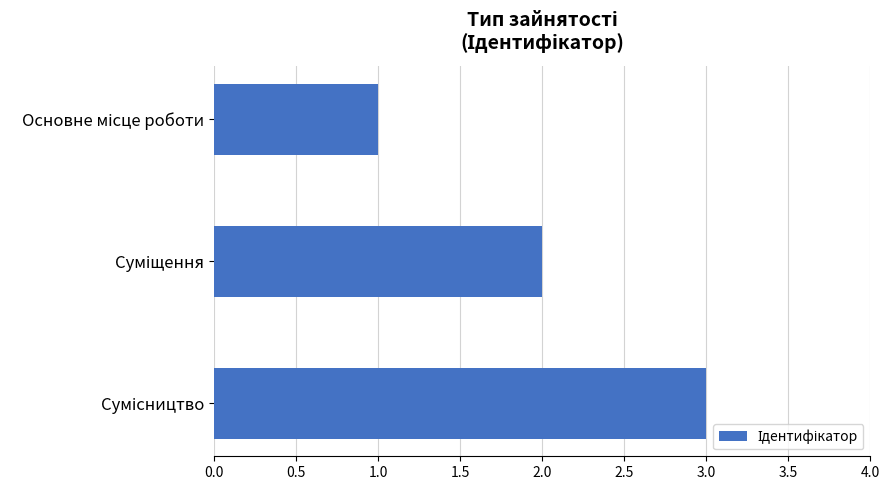

What is the greatest value displayed?

3